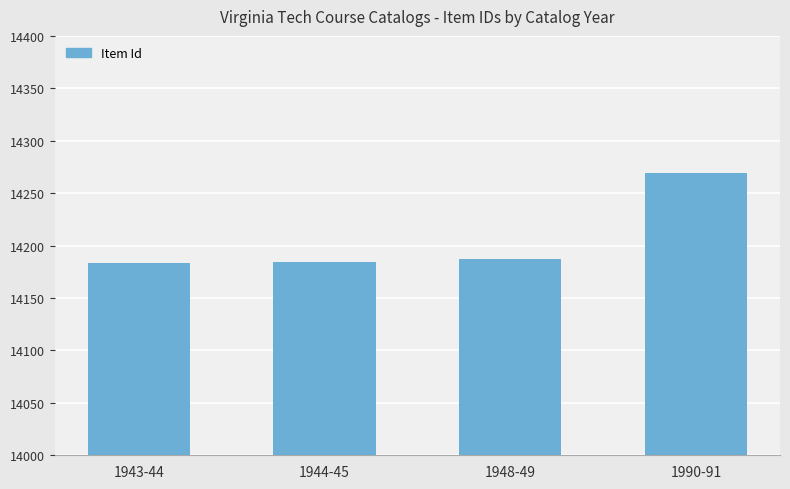

The chart shows a value of 14184 at 1944-45. True or false?

True